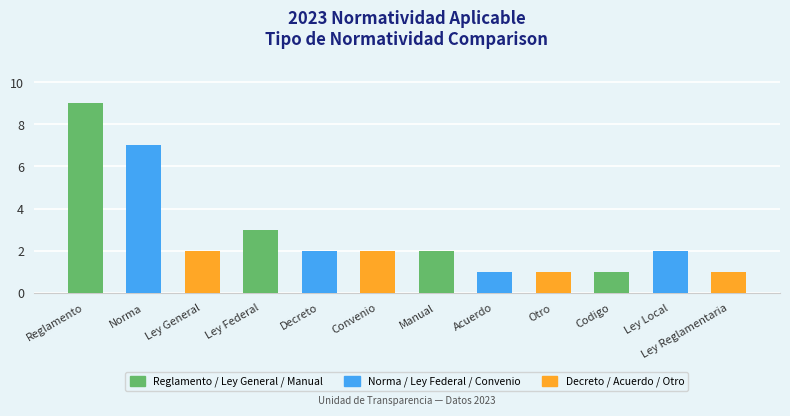

How many distinct data groups are displayed?

1